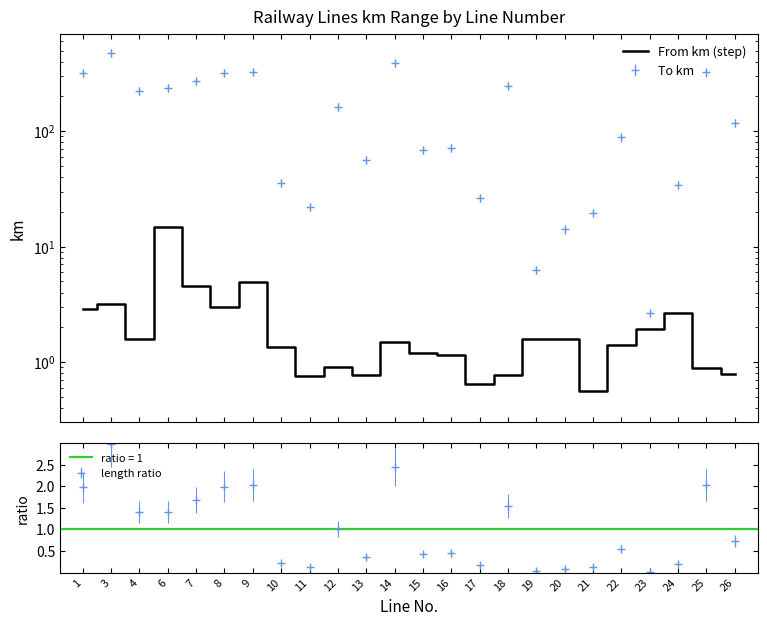

What is the sum of the values at 26 and 6?

15.7